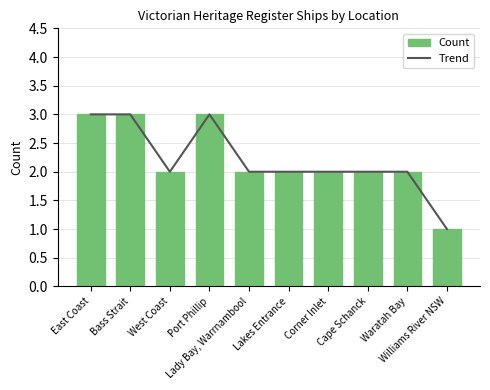

How many groups of bars are there?

10